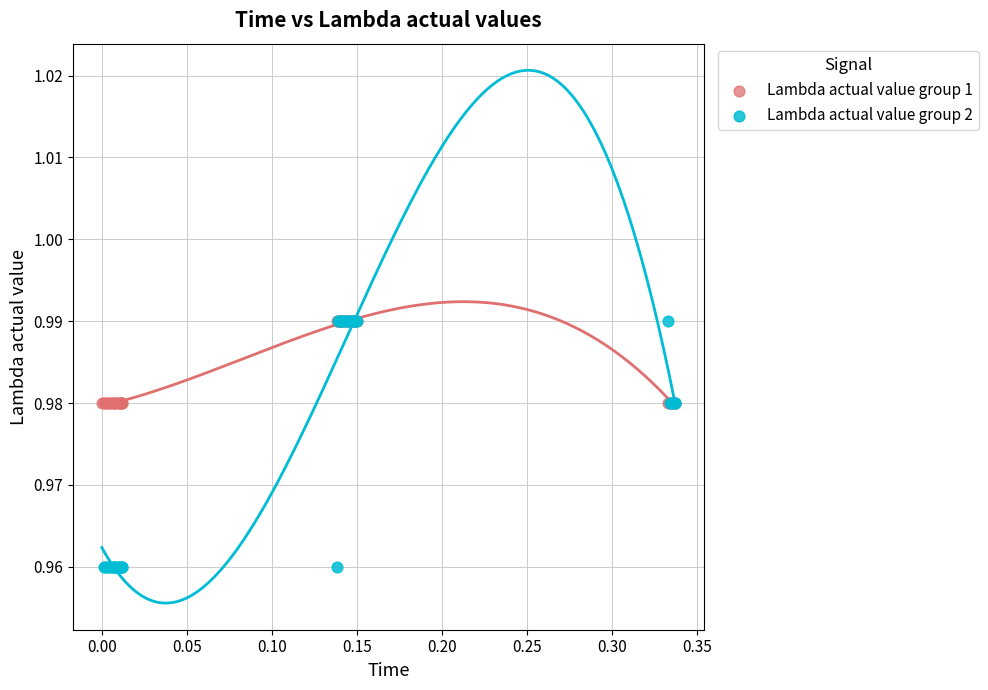

Which series has the largest Y range (max minus min)?

Lambda actual value group 2